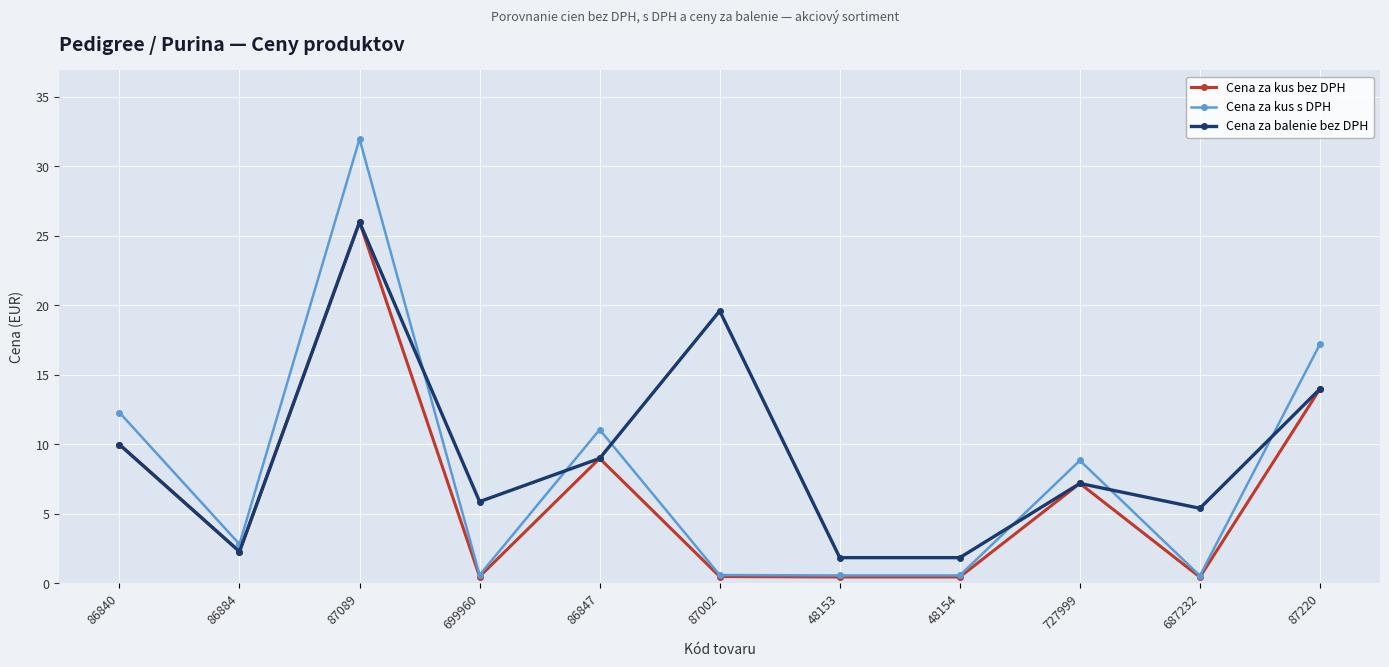

Reading left to right, list all the values displayed in this chart.

Cena za kus bez DPH: 86840=10.0	86884=2.3	87089=26.0	699960=0.5	86847=9.0	87002=0.5	48153=0.5	48154=0.5	727999=7.2	687232=0.5	87220=14.0
Cena za kus s DPH: 86840=12.3	86884=2.8	87089=32.0	699960=0.6	86847=11.1	87002=0.6	48153=0.6	48154=0.6	727999=8.8	687232=0.6	87220=17.2
Cena za balenie bez DPH: 86840=10.0	86884=2.3	87089=26.0	699960=5.9	86847=9.0	87002=19.6	48153=1.9	48154=1.9	727999=7.2	687232=5.4	87220=14.0